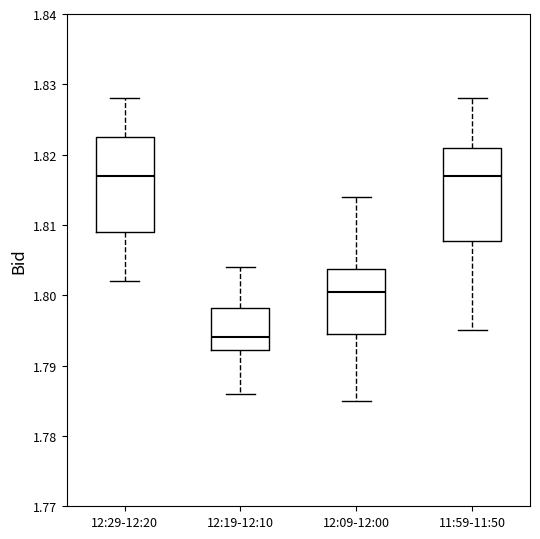

Where does the median line of the box for 12:09-12:00 sit on the y-axis? The values are not printed on the chart, so give them approximately, as read against the axis.

1.801